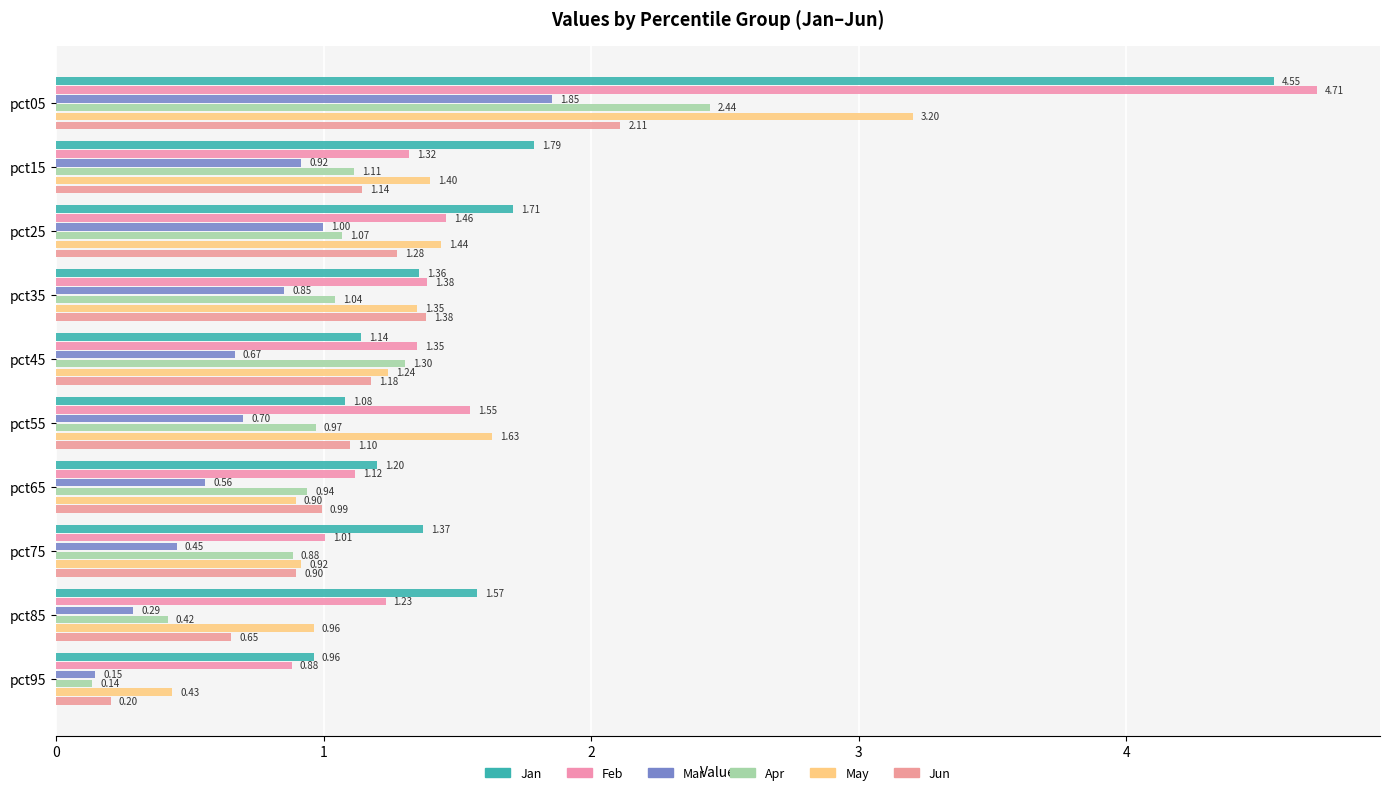

At how many categories does at least one series exceed 3?

1